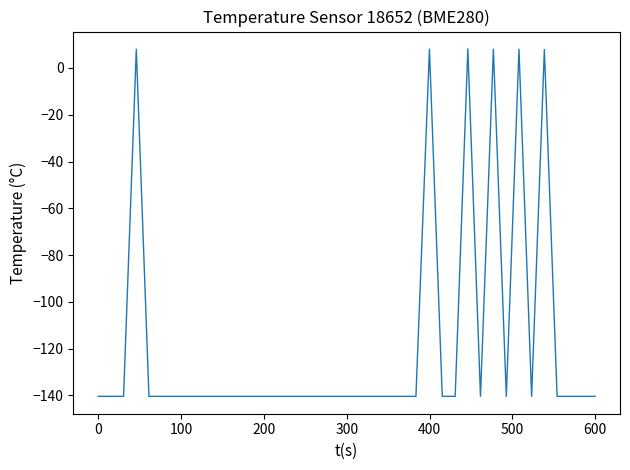

Count the number of categories in the chart.

40